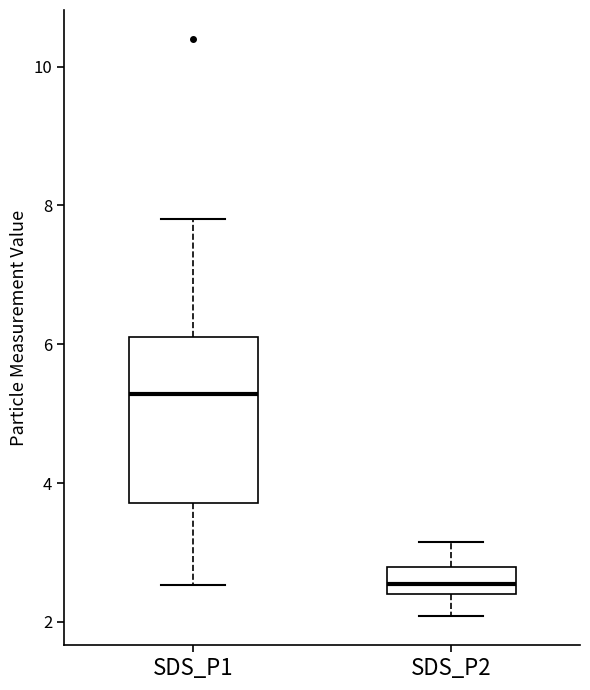

Which box has the lowest median line?

SDS_P2